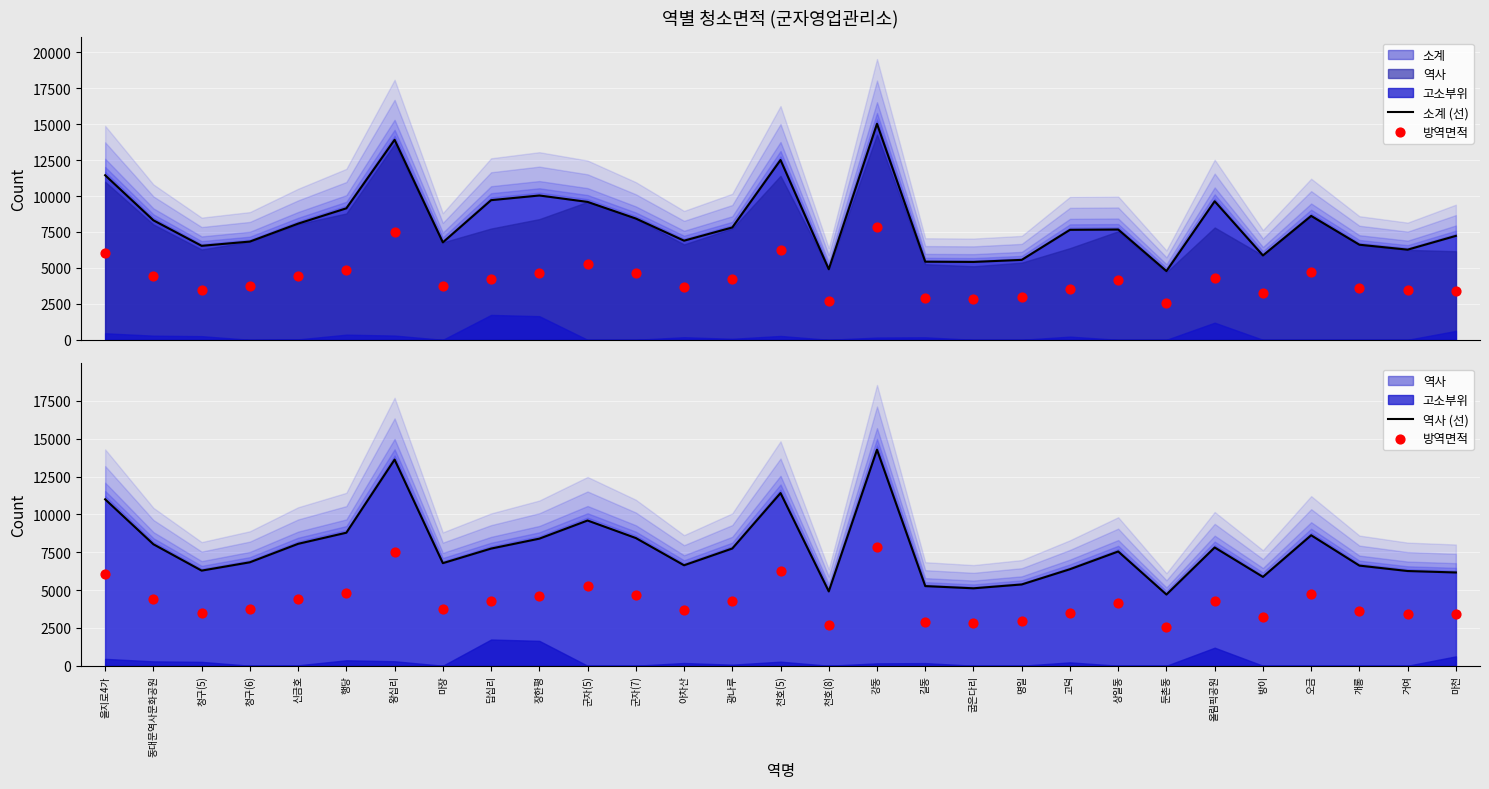

What is the total value across all series at 을지로4가?

28488.1